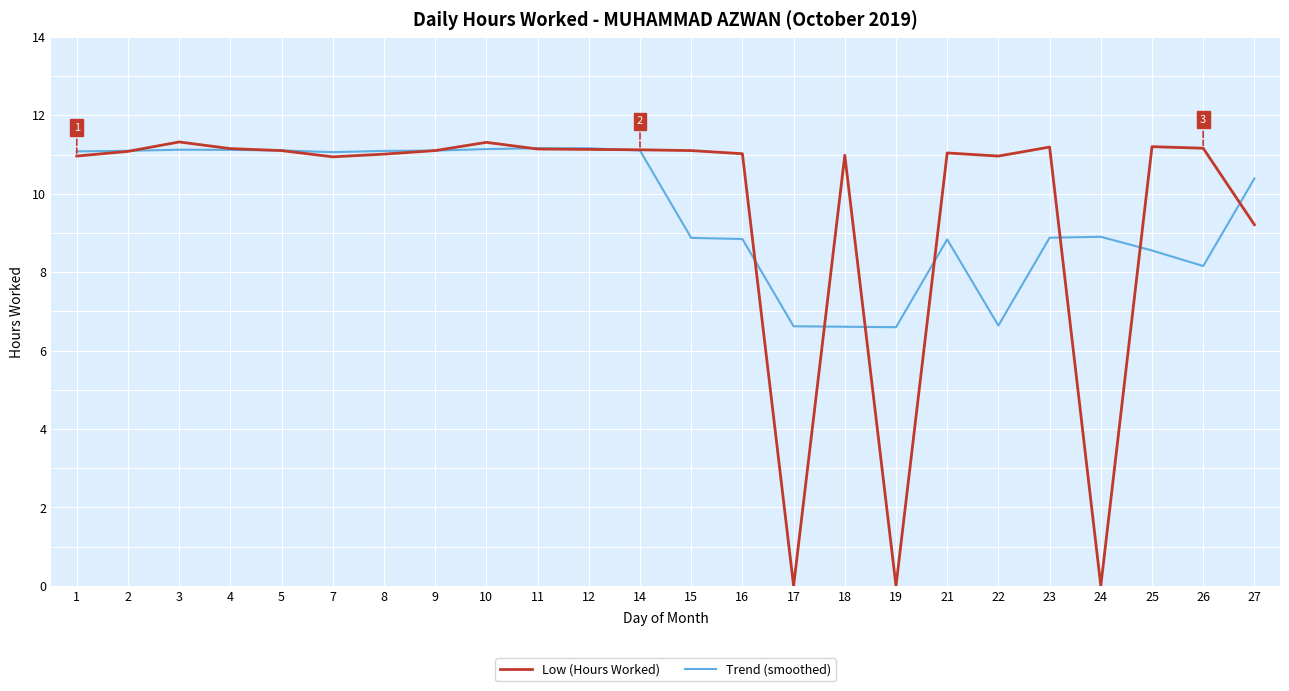

Where is Trend (smoothed) nearest to the value 8?

26